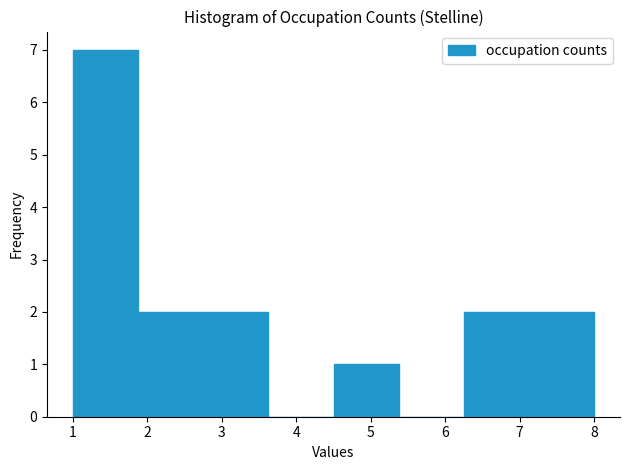

How tall is the bar that spans 7.1 to 8.0 on the x-axis? Neither the bar edges nor the heights are printed on the chart, so give them approximately, as read against the axes.

2